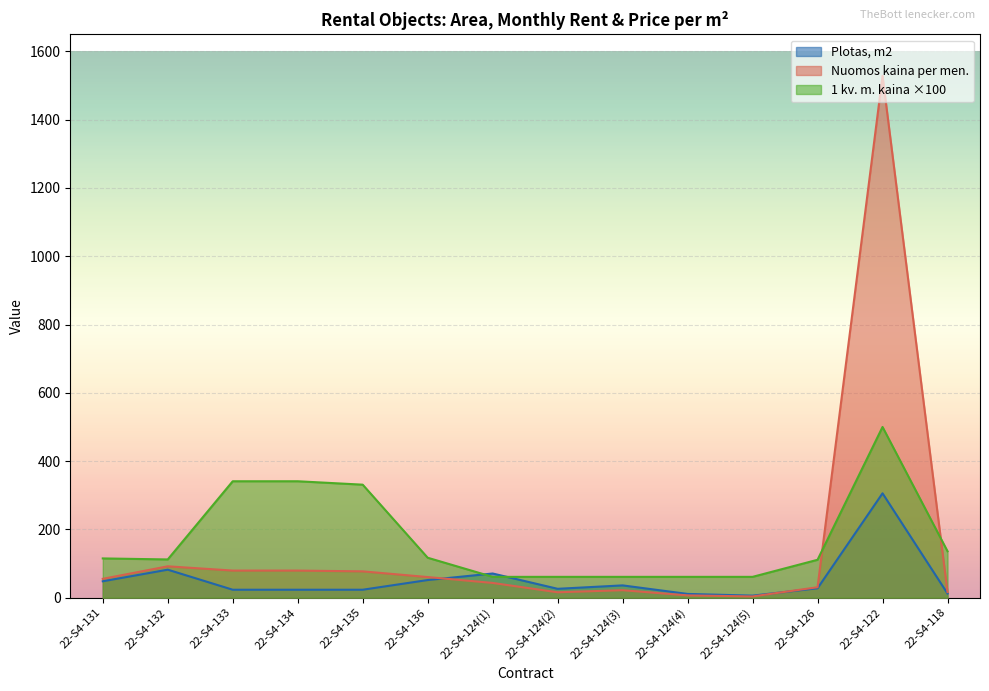

Which series has the largest total across all categories?

1 kv. m. kaina ×100